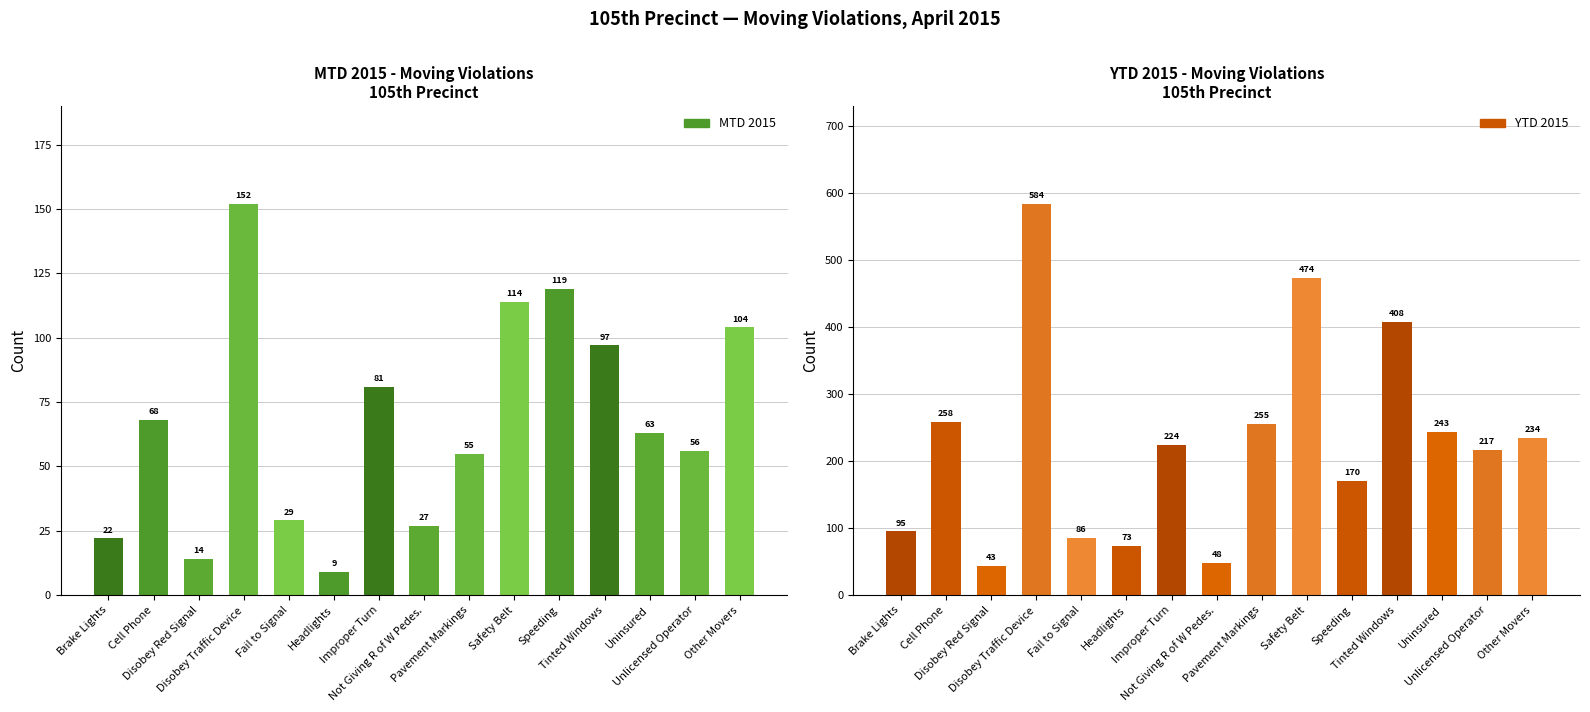

Which series changed the most between Disobey Traffic Device and Speeding?

YTD 2015